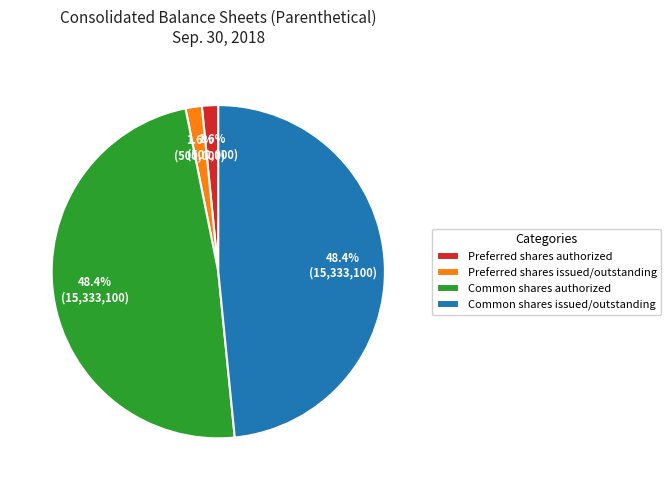

What is the ratio of the value at Common shares authorized to the value at Common shares issued/outstanding?

1.0